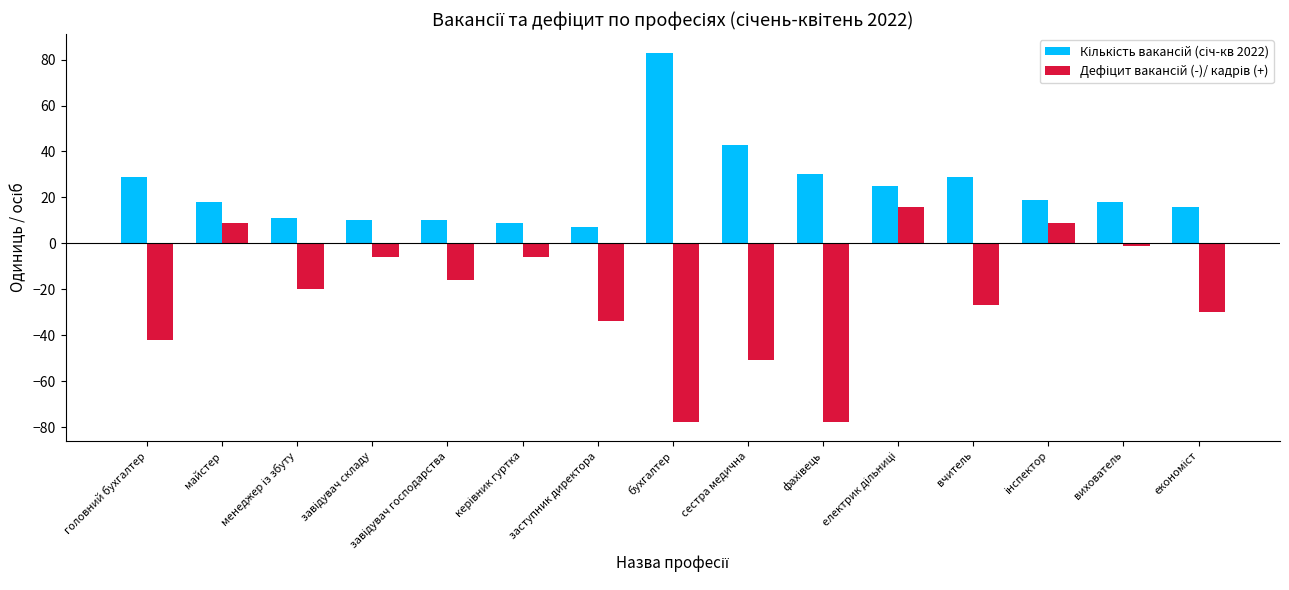

What is the spread (max minus min) of values at сестра медична?

94